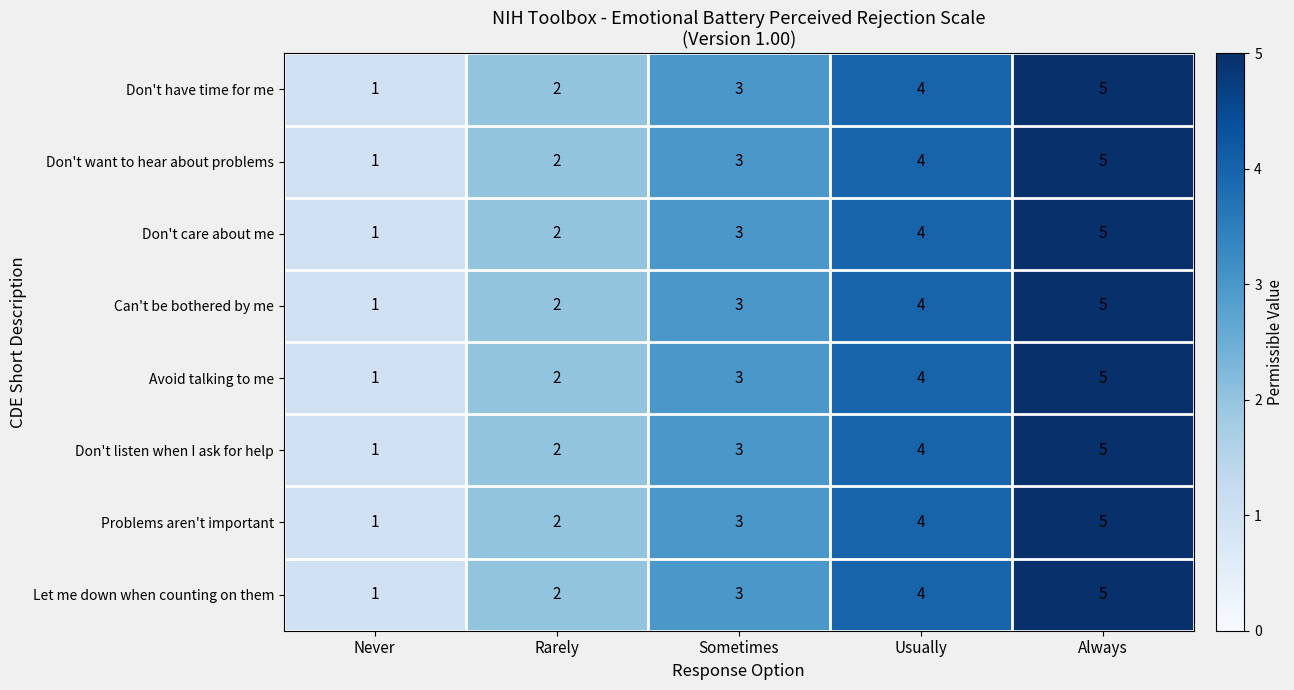

At which label does Don't care about me reach its minimum?

Never